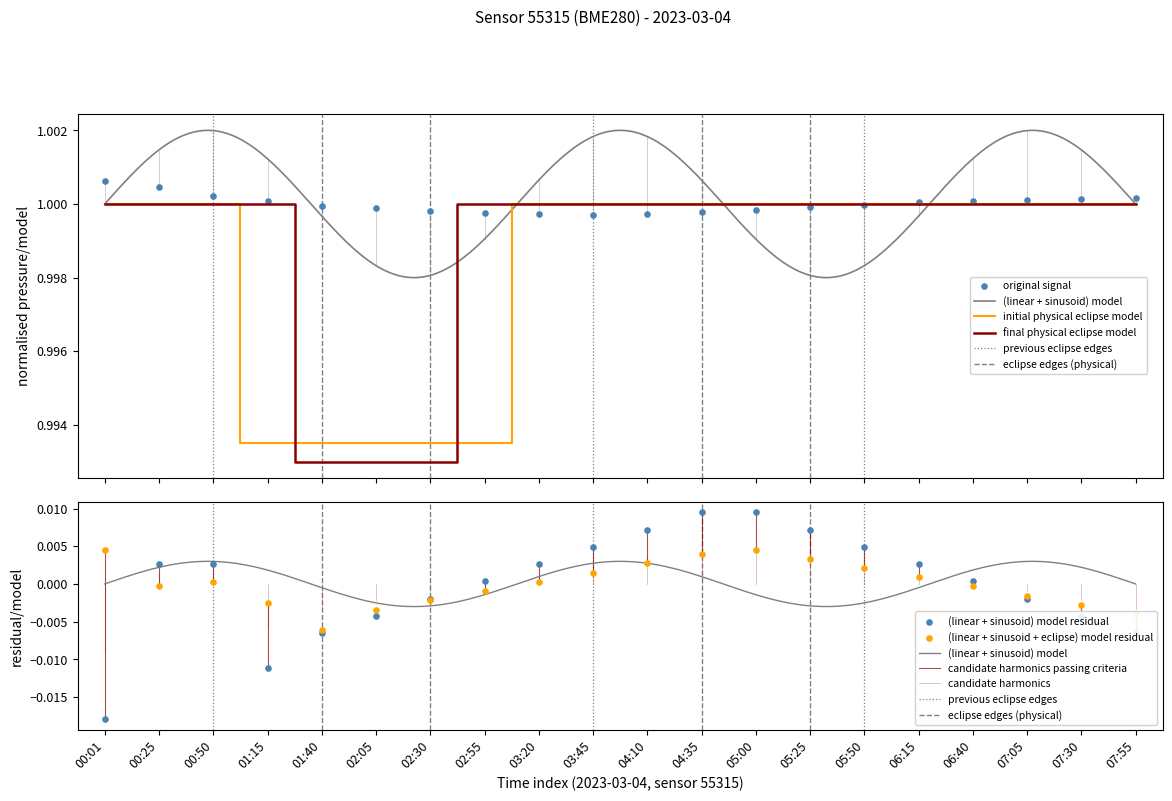

What is the total value across all series at 04:10?

1.0